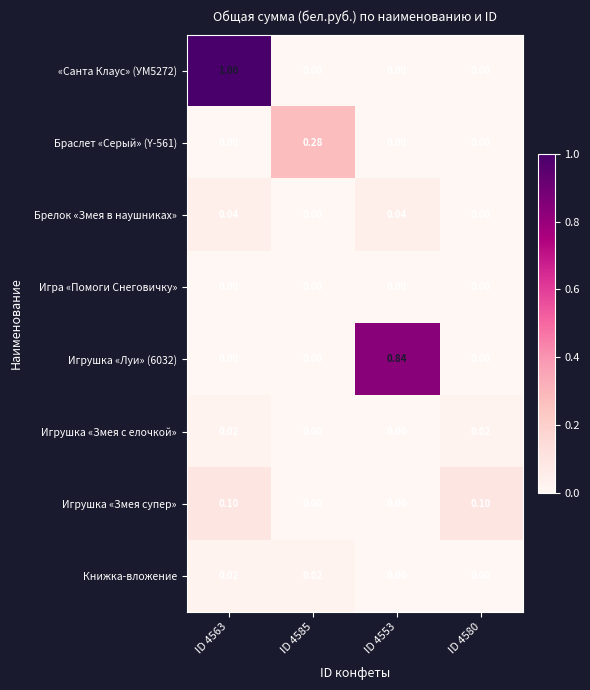

Is the value of Браслет «Серый» (Y-561) at ID 4563 greater than the value of Игрушка «Змея супер» at ID 4580?

No